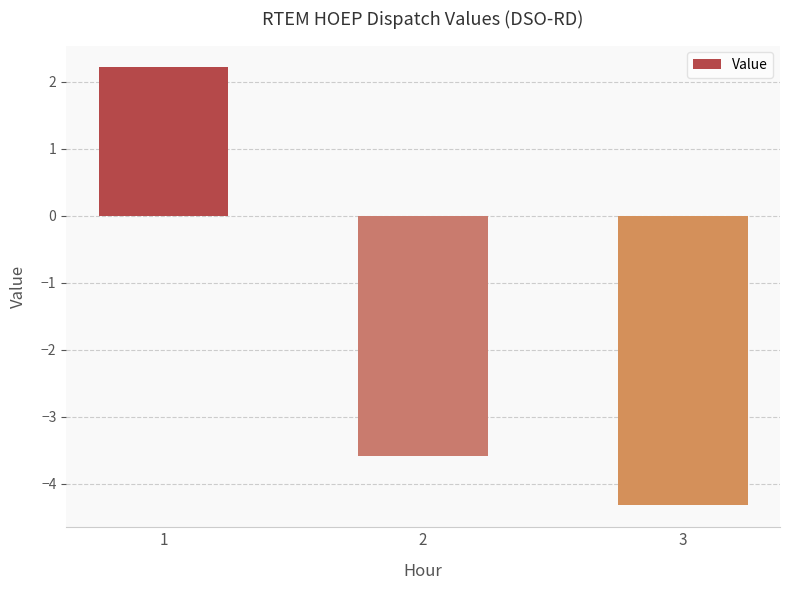

What is the difference between the maximum and minimum values?

6.5